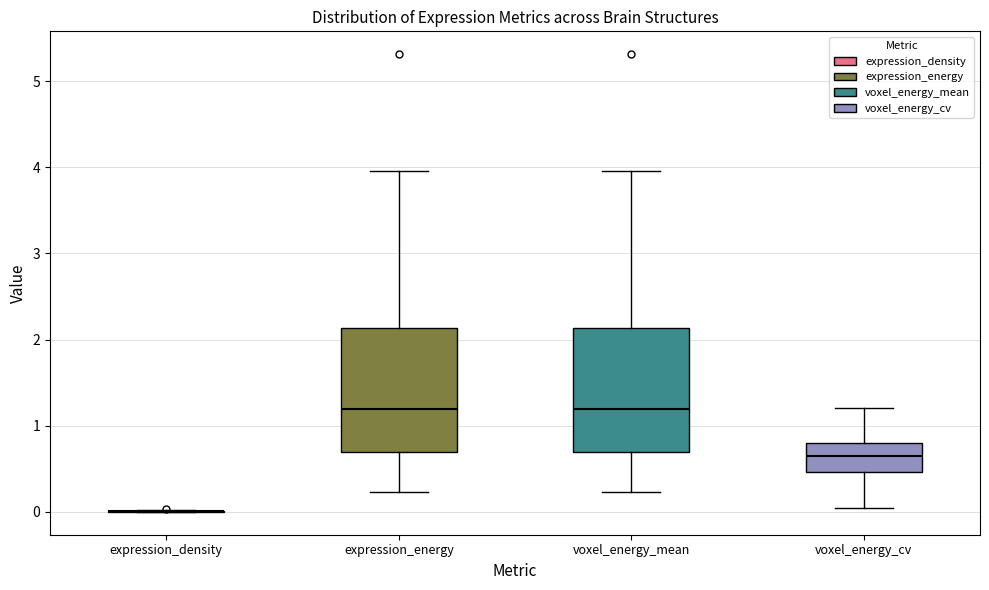

Reading left to right, read every box against the y-axis: the position of its median line, the range the box covers, and the ends of its whiskers. The values are not printed on the chart, so give them approximately, as read against the axis.

expression_density: box collapsed to a line at 0.0, whiskers 0.0 to 0.0
expression_energy: median 1.2, box 0.7 to 2.1, whiskers 0.2 to 4.0
voxel_energy_mean: median 1.2, box 0.7 to 2.1, whiskers 0.2 to 4.0
voxel_energy_cv: median 0.7, box 0.5 to 0.8, whiskers 0.0 to 1.2